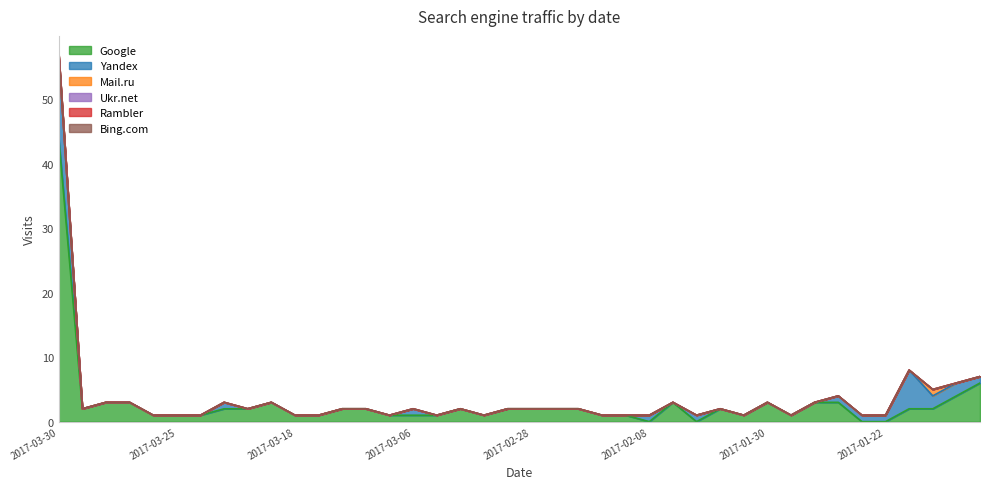

Count the Mail.ru values in the range 0 to 1.

40